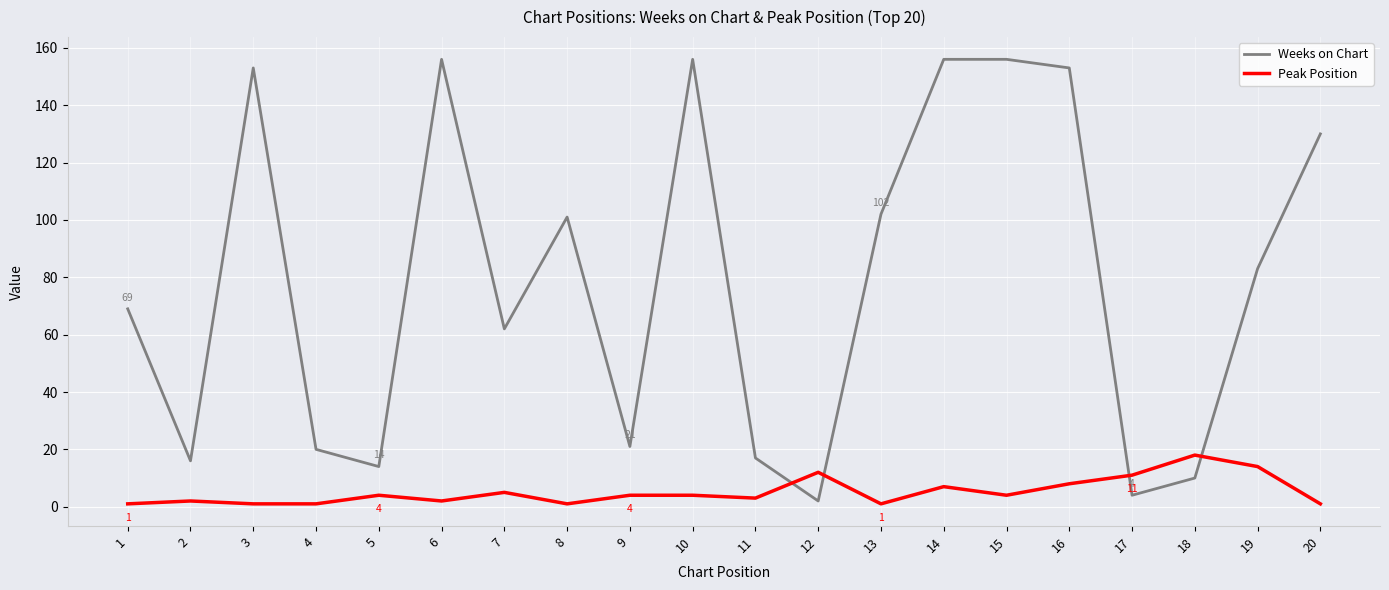

Is the value of Peak Position at 12 greater than the value of Weeks on Chart at 19?

No